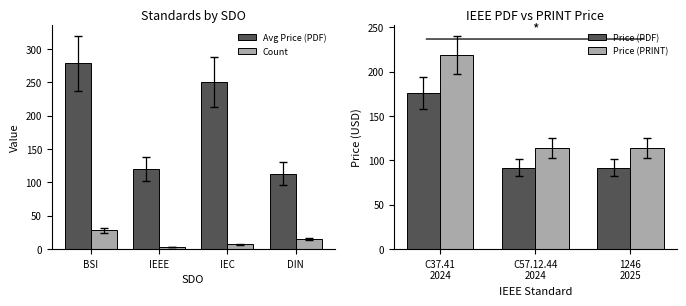

How many values in the Price (PDF) series exceed 92?

1